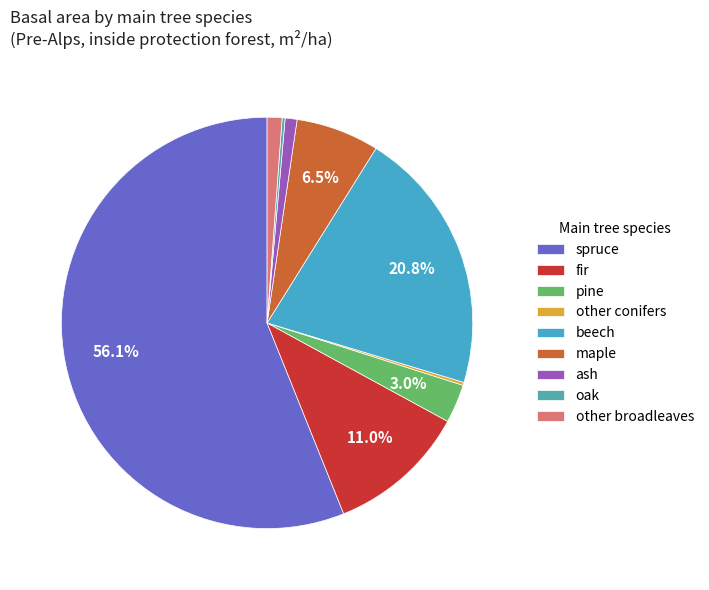

To the nearest percent, what portion does beech represent?

21%